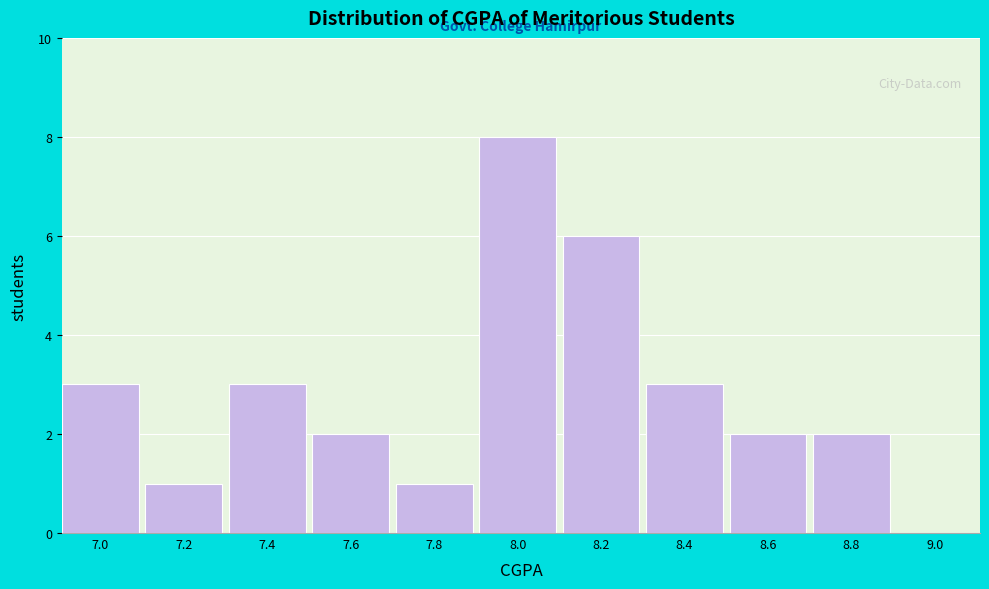

Reading left to right, list all the values displayed in this chart.

7.0=3	7.2=1	7.4=3	7.6=2	7.8=1	8.0=8	8.2=6	8.4=3	8.6=2	8.8=2	9.0=0